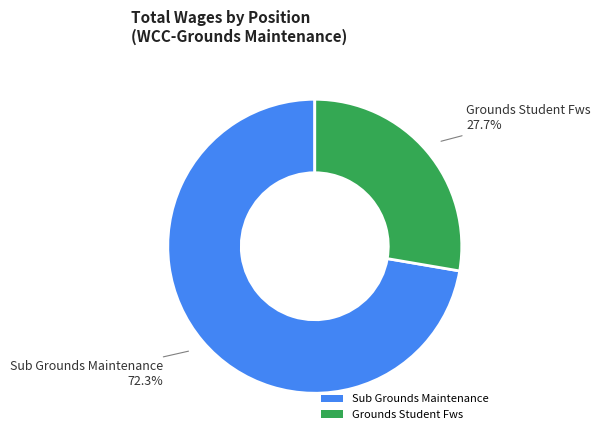

Which slice is the largest?

Sub Grounds Maintenance